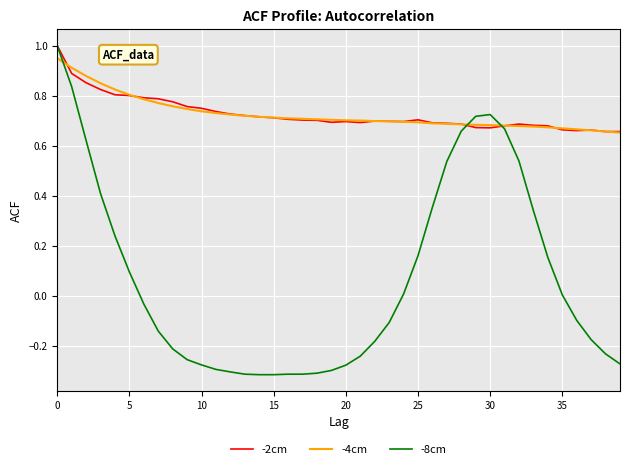

What is the sum of all -8cm values?

2.8